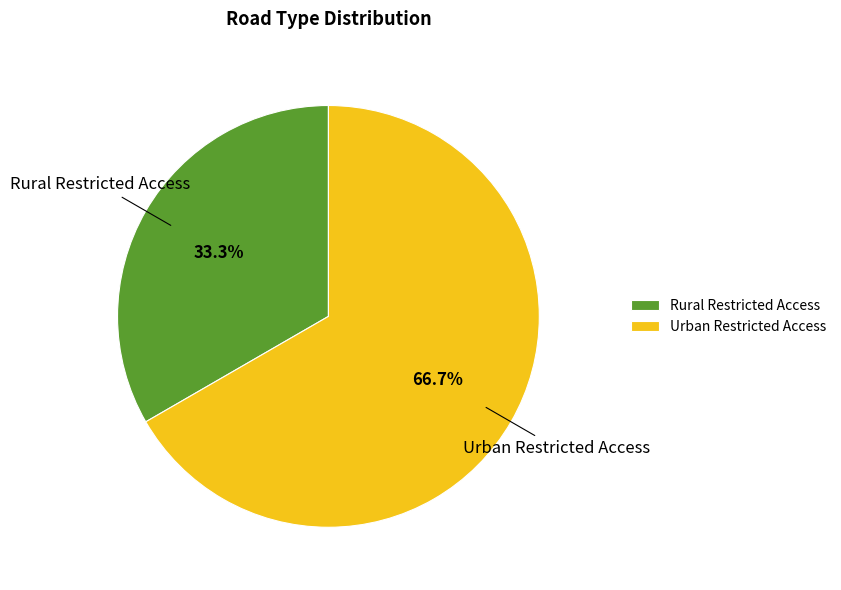

Approximately how many times larger is the value at Rural Restricted Access compared to Urban Restricted Access?

0.5